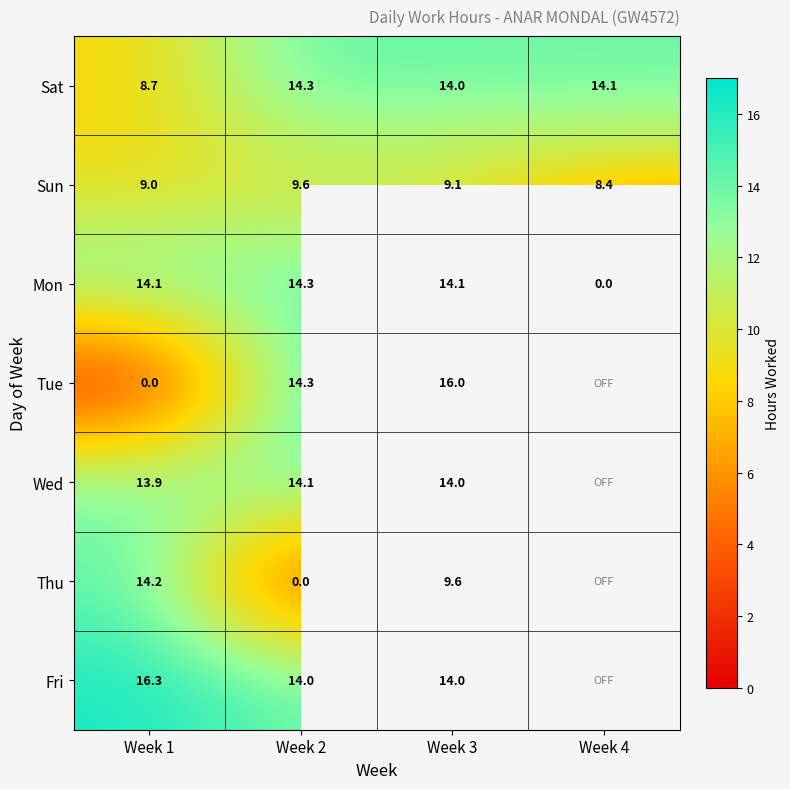

How many data points in Sun are less than 9?

1